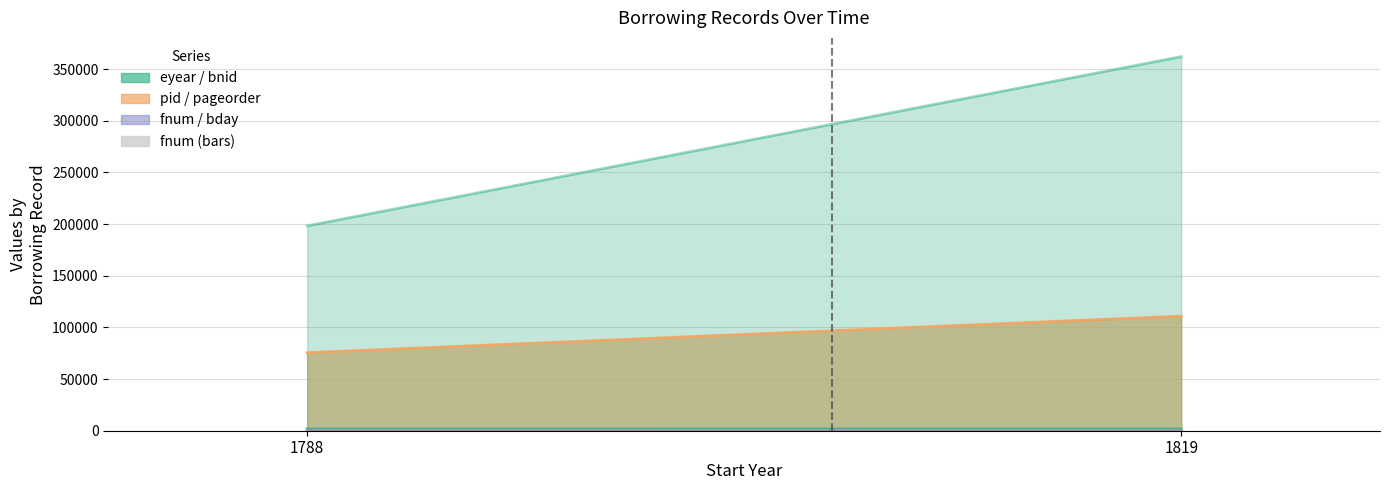

Are the bars horizontal?

No